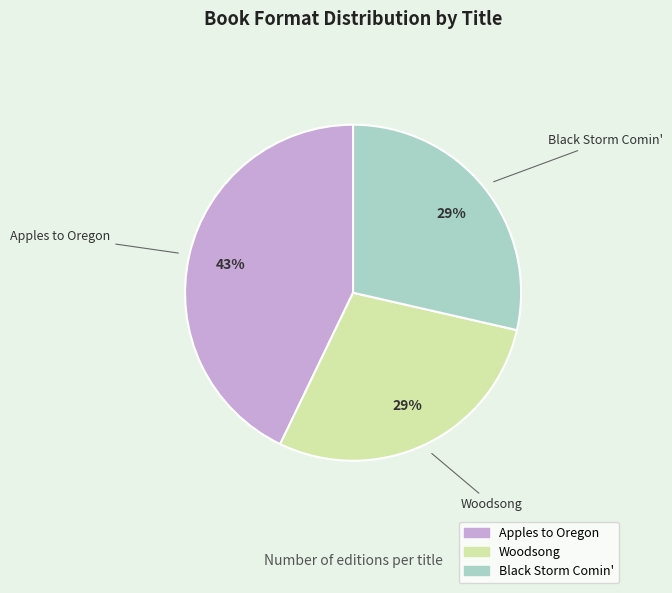

Is there any slice that represents more than half of the pie?

No